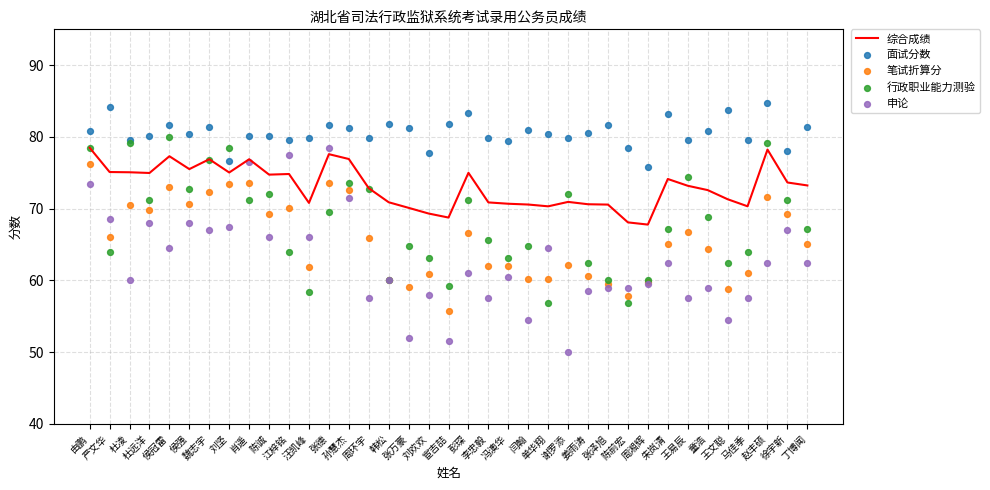

What are all the series names shown in the legend?

综合成绩, 面试分数, 笔试折算分, 行政职业能力测验, 申论